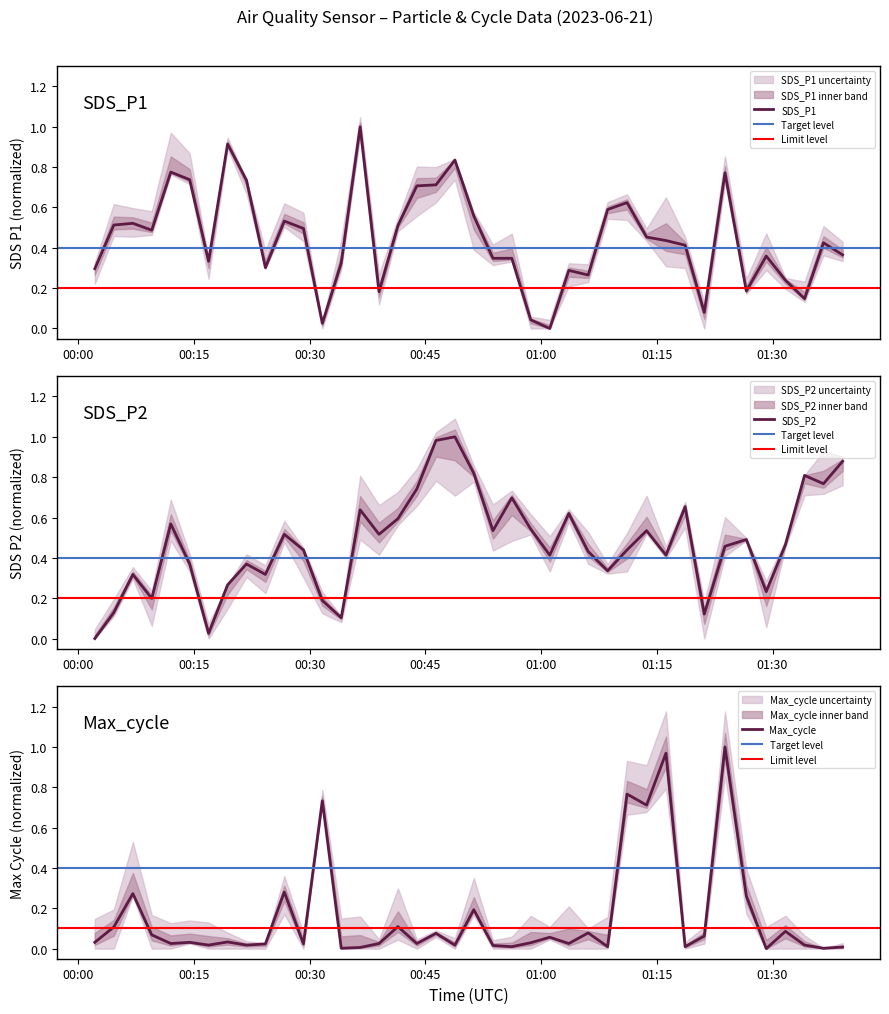

Rank the series at 2023/06/21 01:36:36 from highest to lowest value.

SDS_P2, SDS_P1, Max_cycle